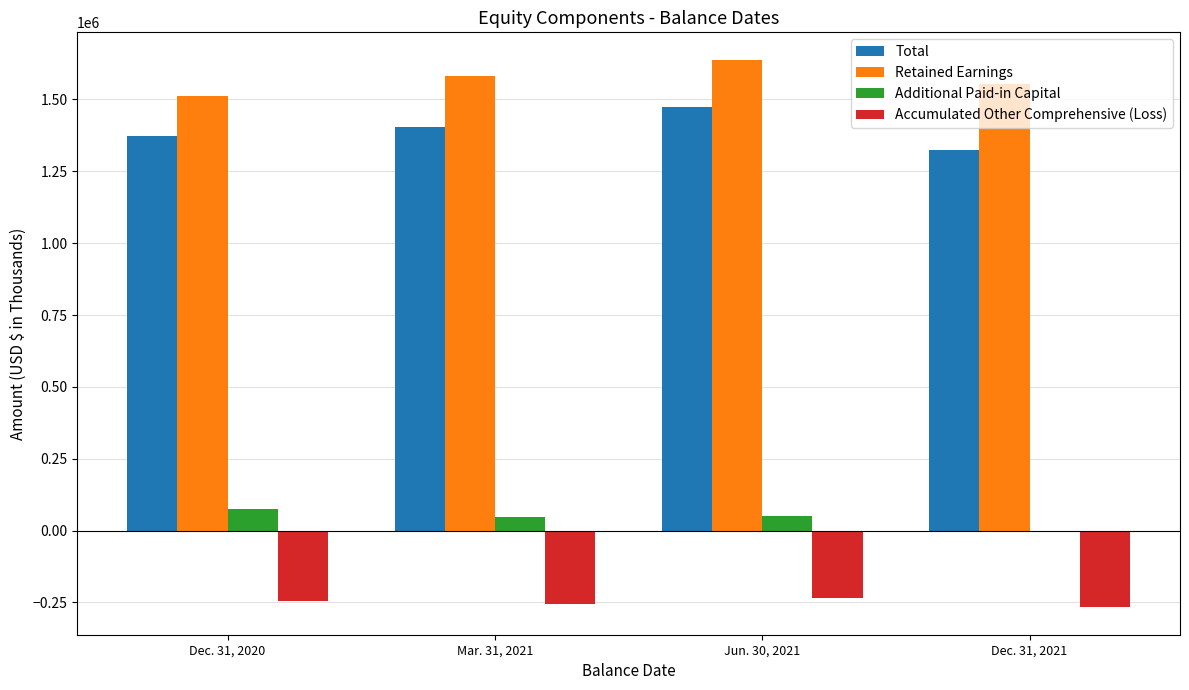

What value does the Retained Earnings series have at Jun. 30, 2021, to the nearest 100?

1638400